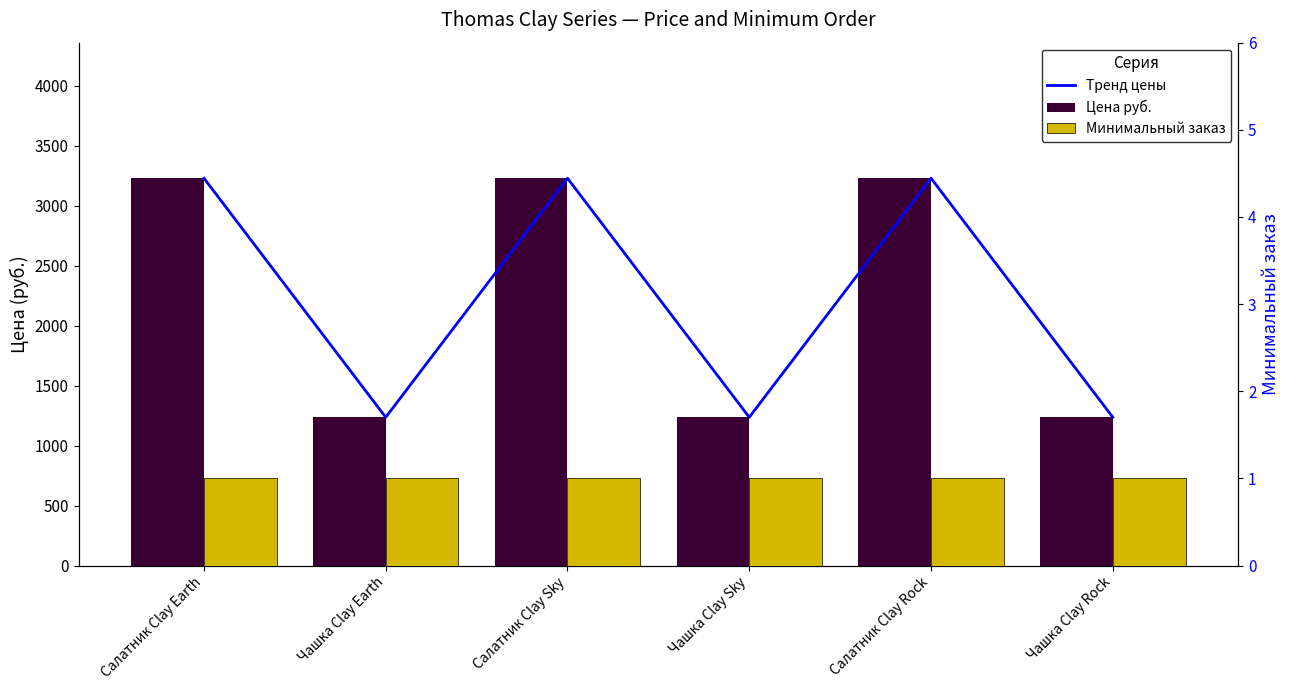

How many values in the Цена руб. series exceed 3229?

3